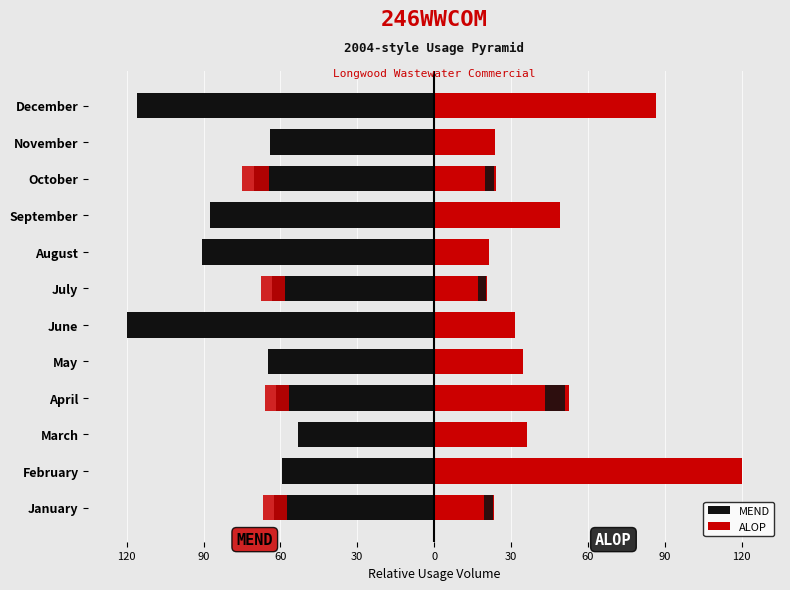

The value of ALOP at October is 10.6. True or false?

False